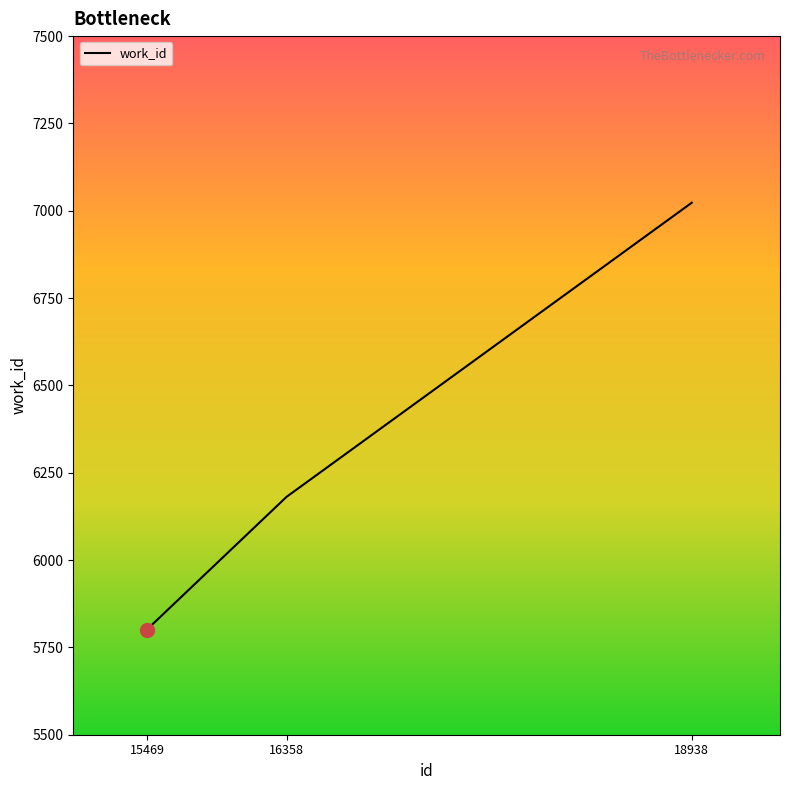

Is it true that the value at 18938 is 4652?

False